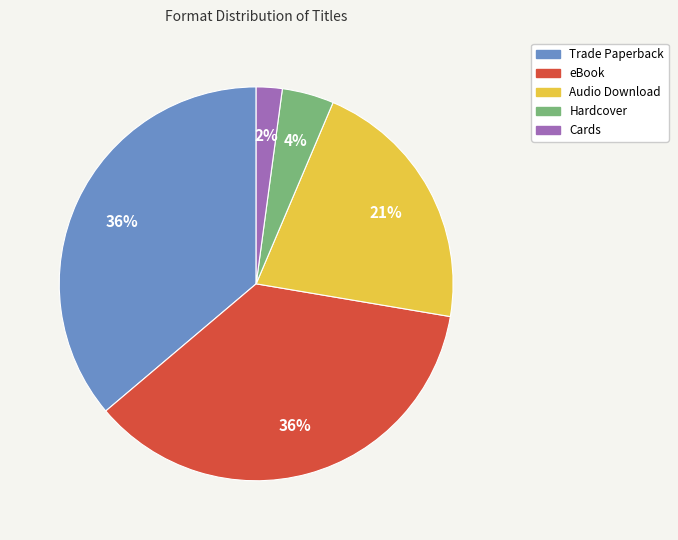

Combined, do Hardcover and eBook account for over 50%?

No